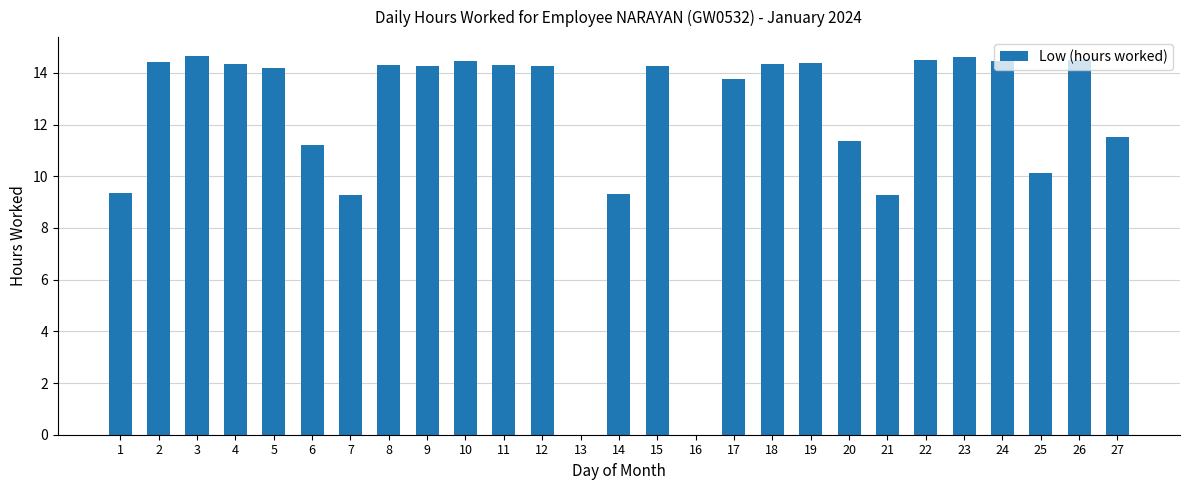

What is the greatest value displayed?

14.7